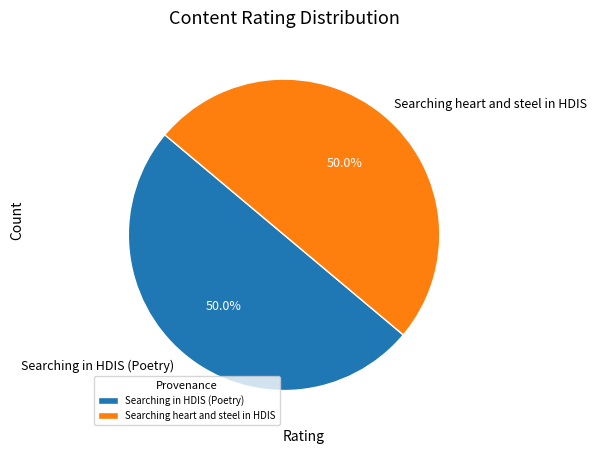

How much of the chart is everything except Searching heart and steel in HDIS?

50.0%